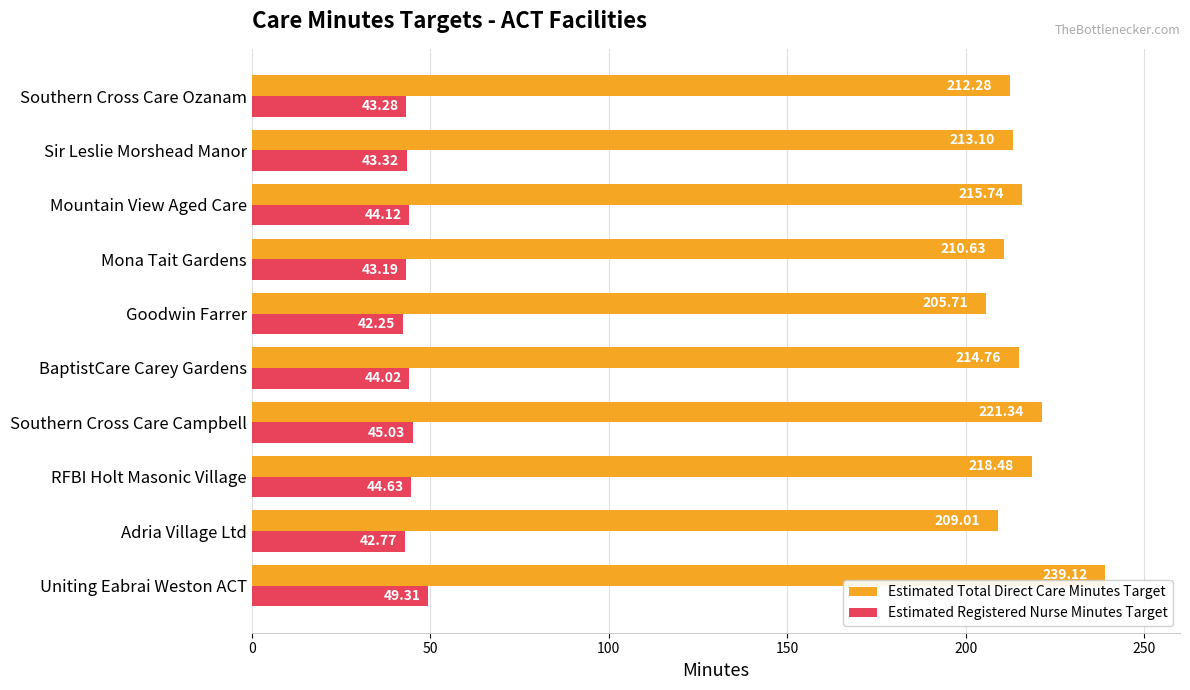

Rank the series by their maximum value, from lowest to highest.

Estimated Registered Nurse Minutes Target, Estimated Total Direct Care Minutes Target